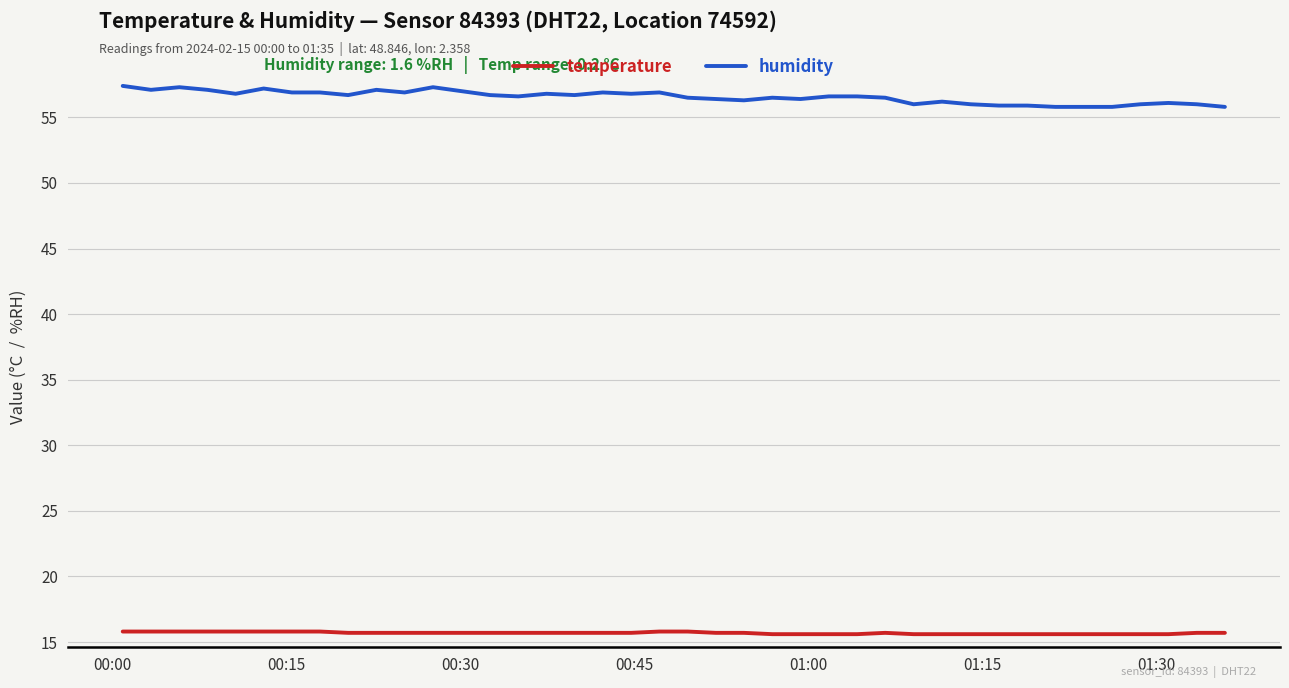

List the series in order of their peak value, highest first.

humidity, temperature